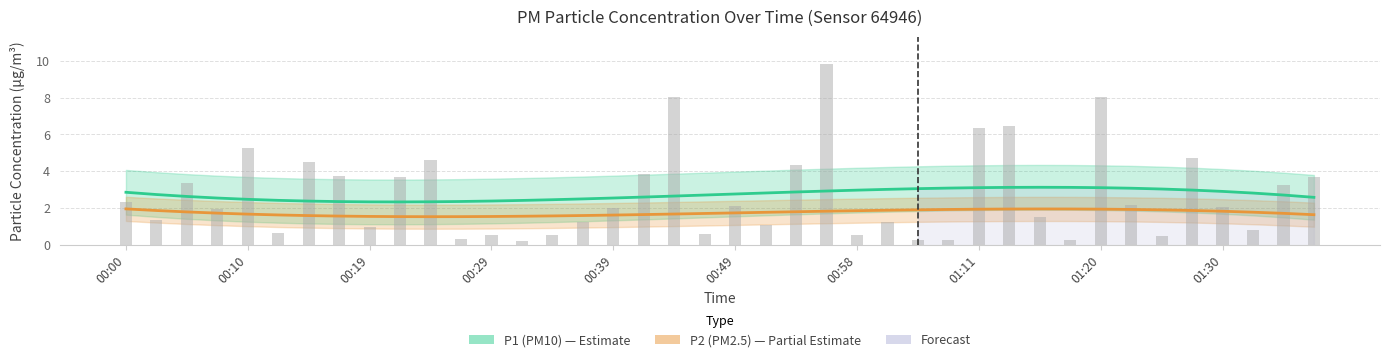

What is the change in value from 00:19 to 01:13?

+5.5